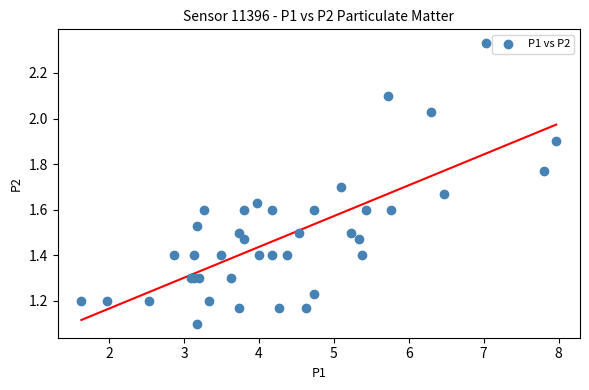

What Y value in the scatter plot is closest to 1?

1.1